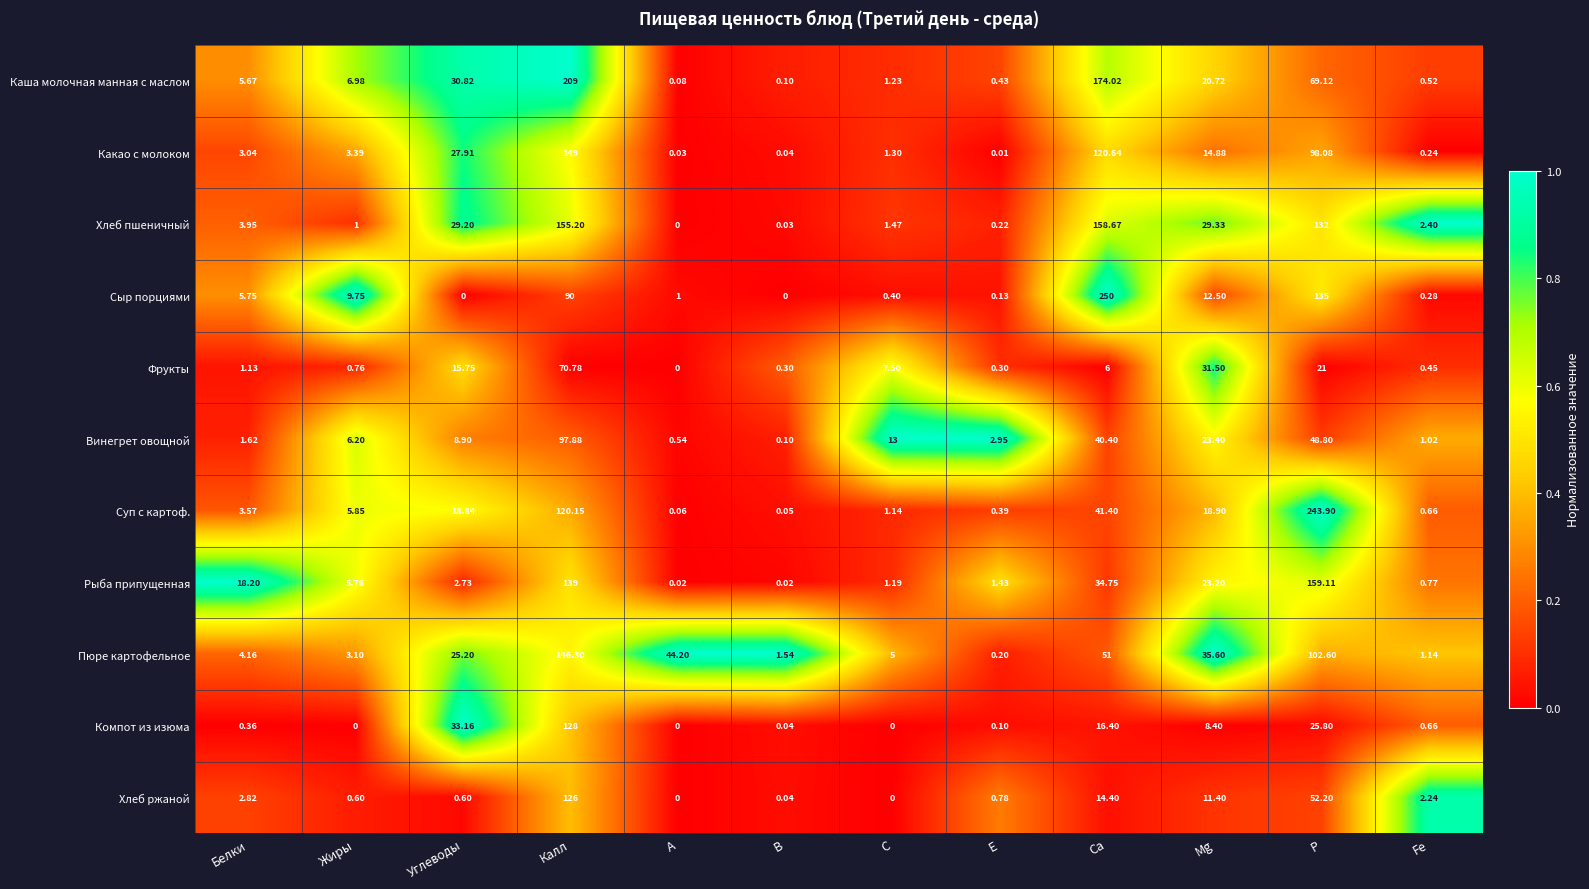

Between А and P, which series saw the biggest shift?

Суп с картоф.